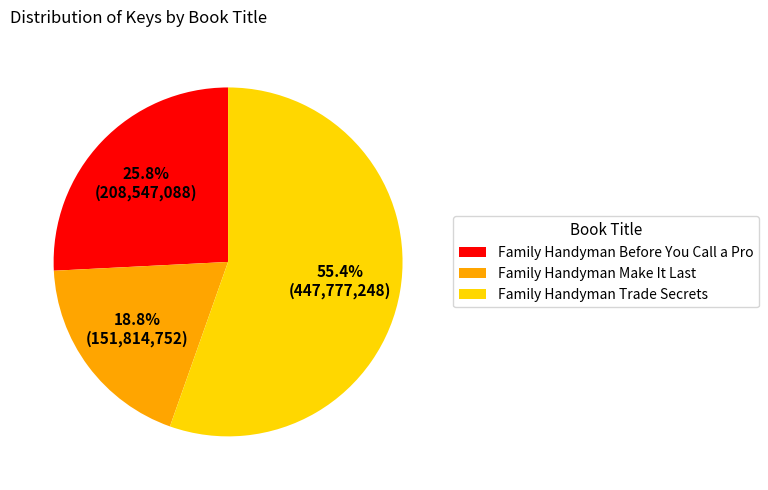

Does any single category account for the majority?

Yes